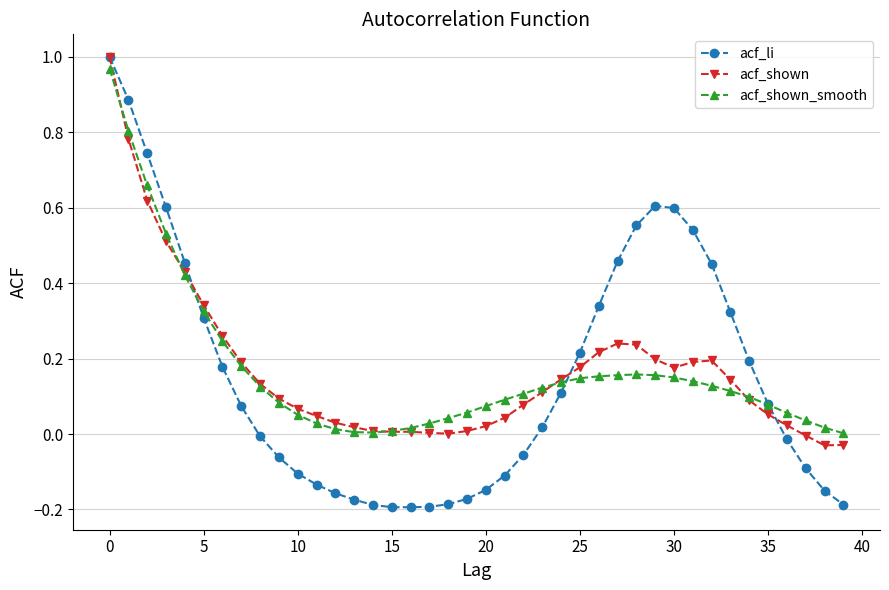

True or false: acf_shown has more than 0 points higher than both neighbors.

True